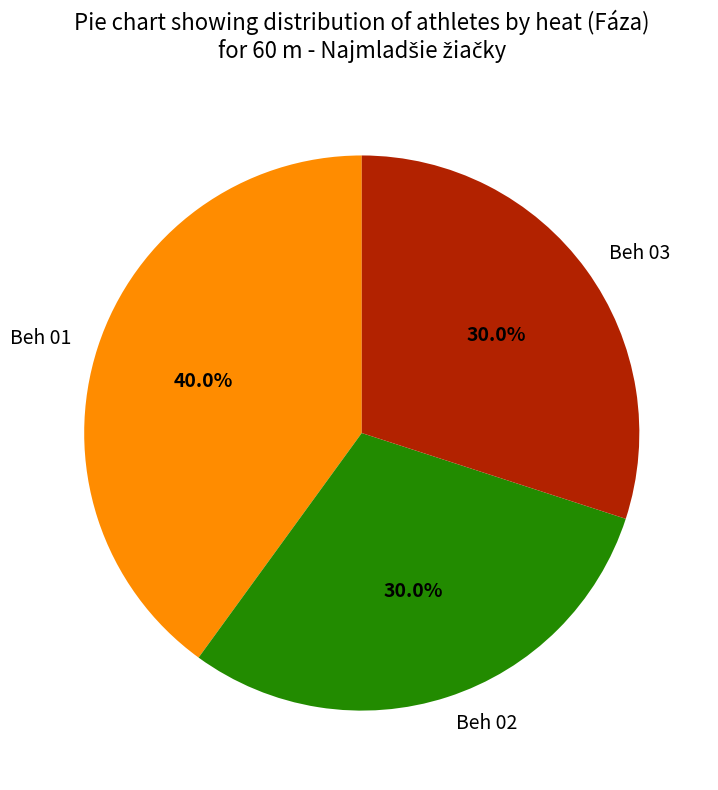

To the nearest percent, what portion does Beh 02 represent?

30%